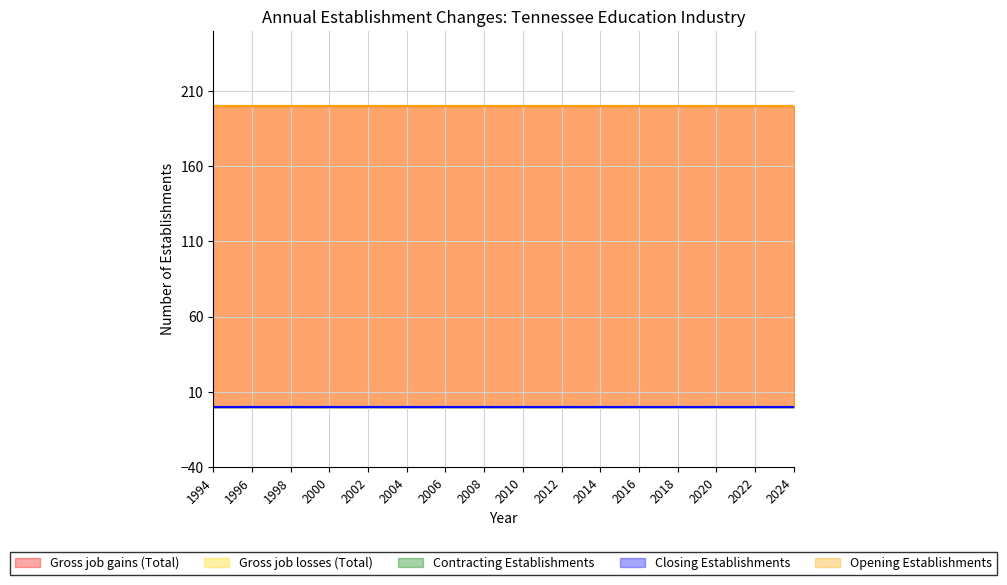

Is the value of Gross job losses (Total) at 1997 greater than the value of Contracting Establishments at 2020?

No